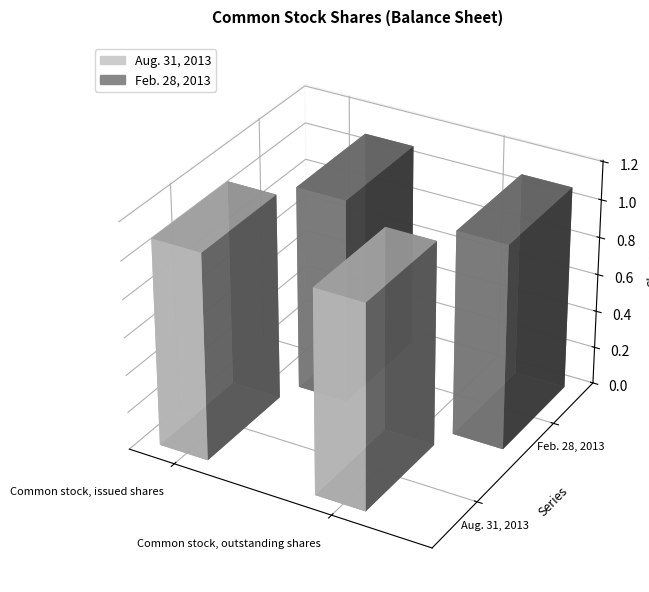

Rank the series by their average value, from highest to lowest.

Aug. 31, 2013, Feb. 28, 2013